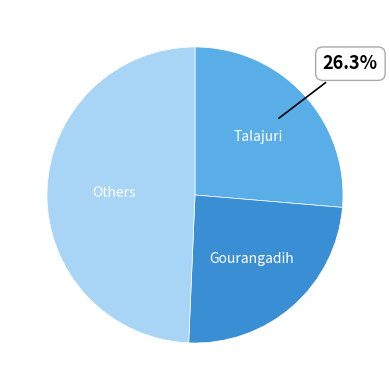

Is there any slice that represents more than half of the pie?

No